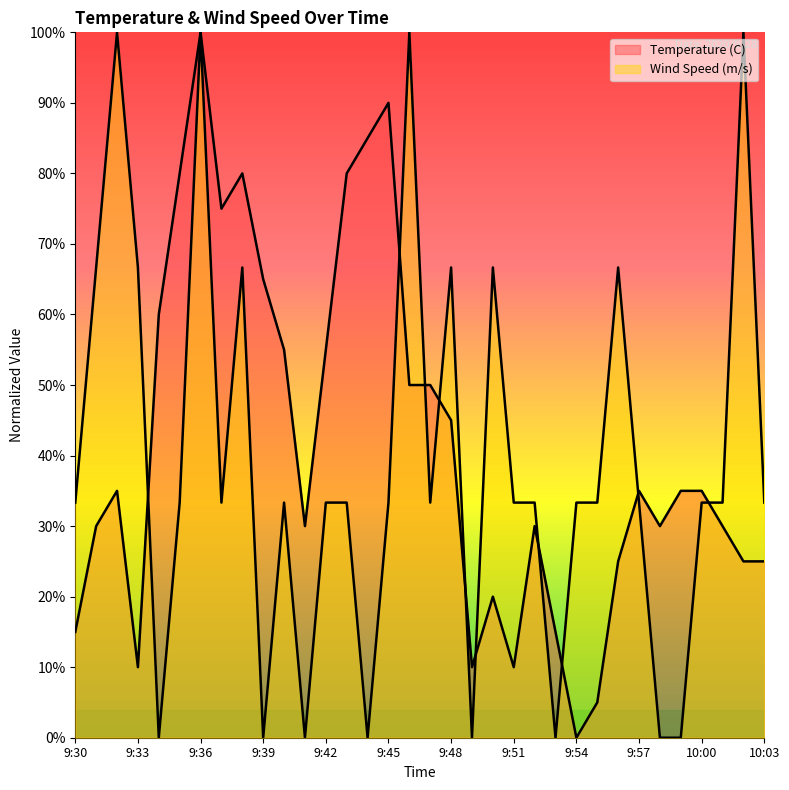

What is the difference between the maximum and minimum values in the Temperature (C) series?

1.0